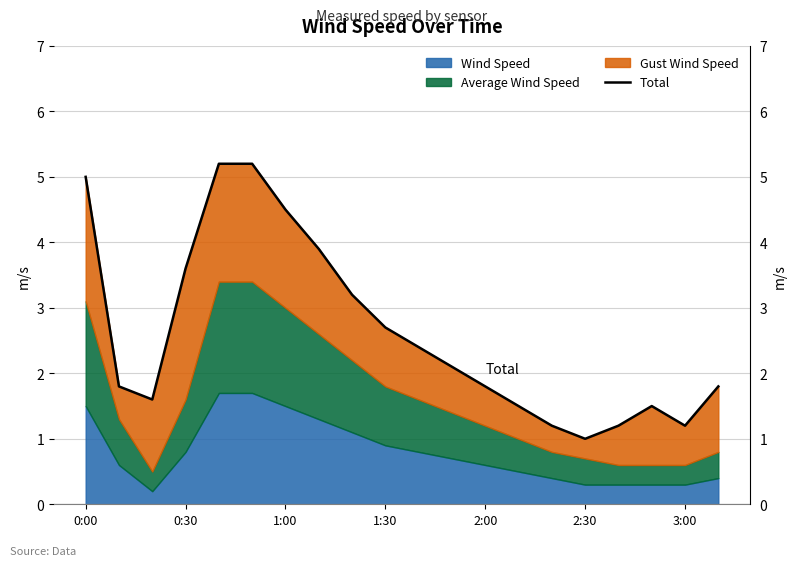

What is the difference between the maximum and minimum values?

4.2